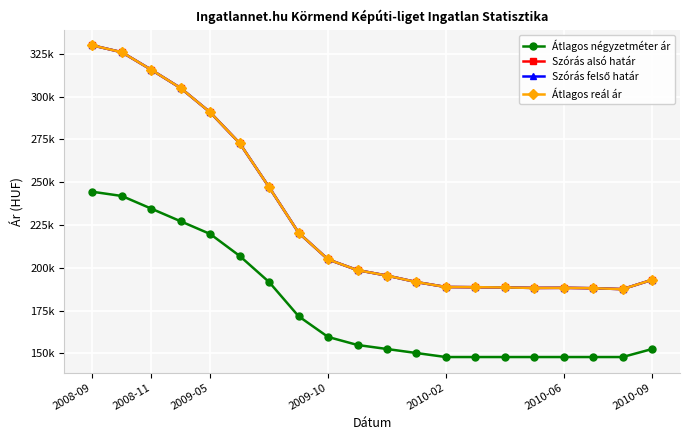

True or false: Átlagos négyzetméter ár and Szórás alsó határ intersect in this chart.

False